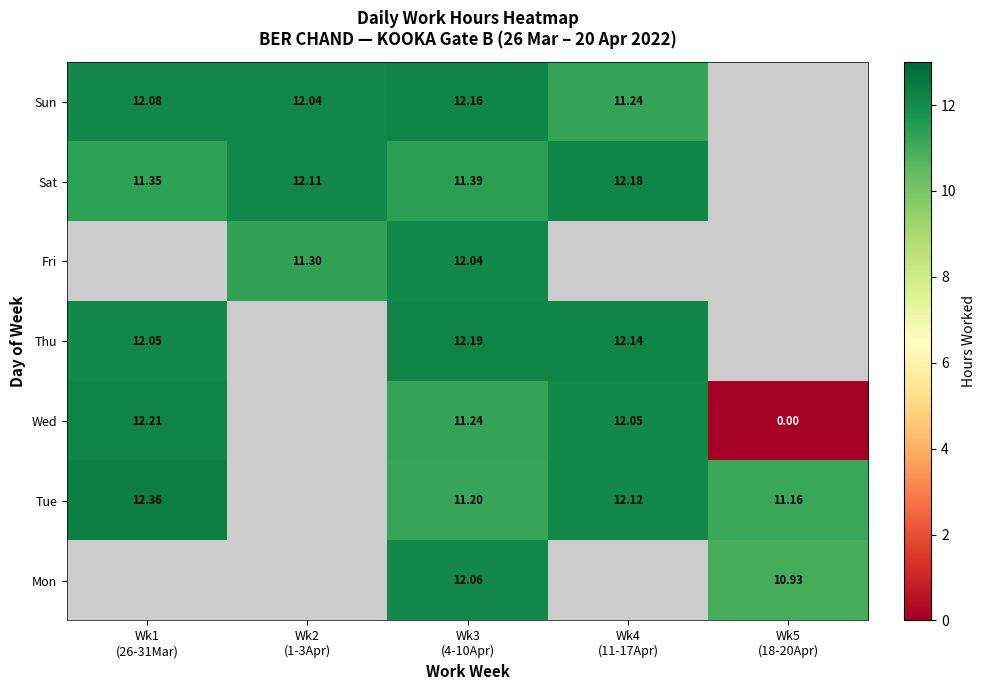

At which label does Sun reach its peak?

Wk3 (4-10Apr)